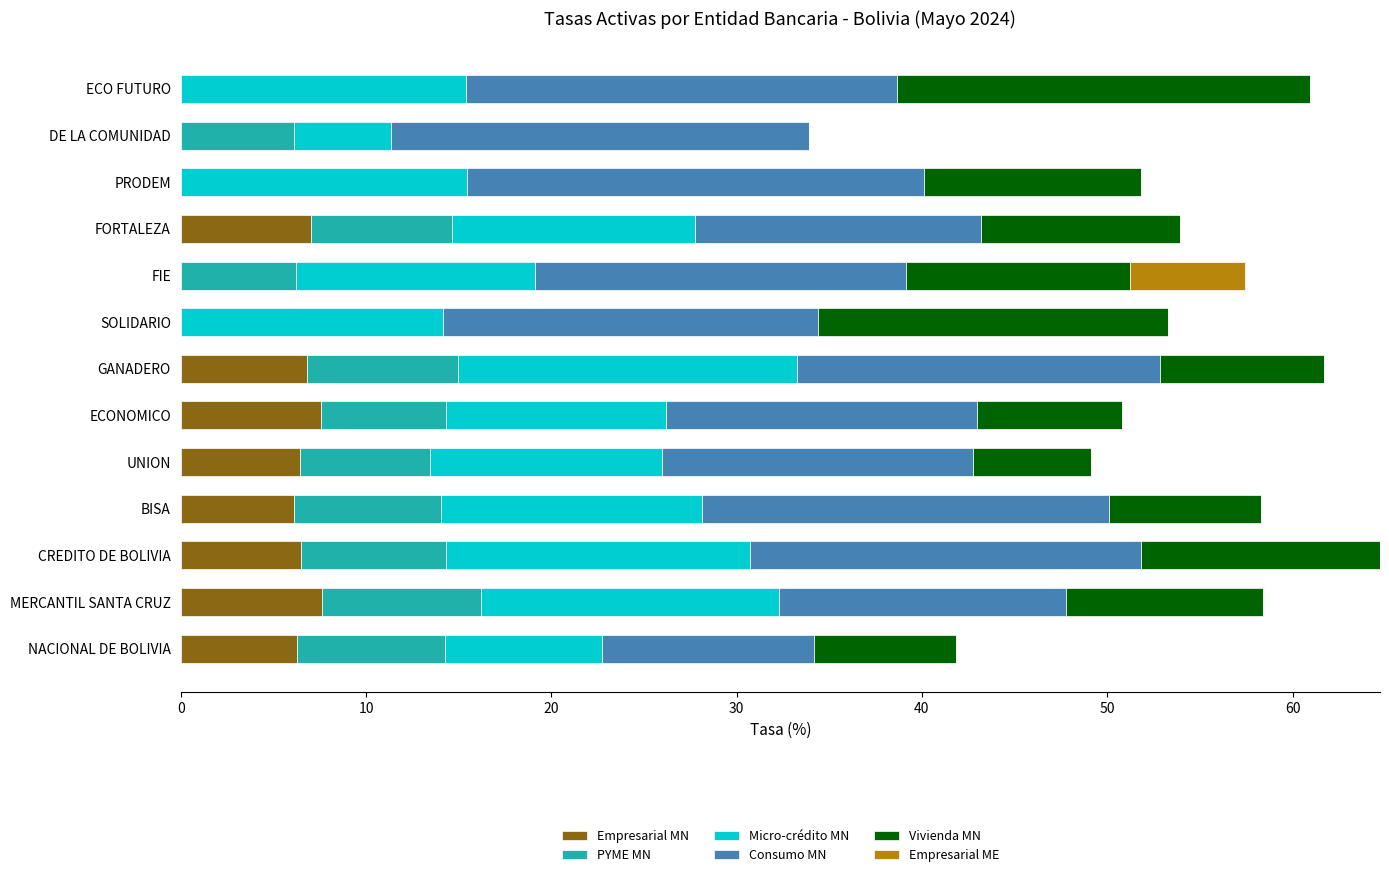

True or false: Empresarial MN has a value of 12.3 at FORTALEZA.

False